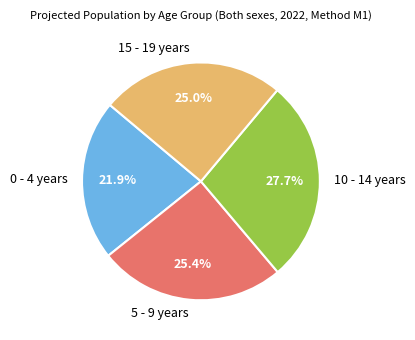

What is the smallest slice in the pie chart?

0 - 4 years